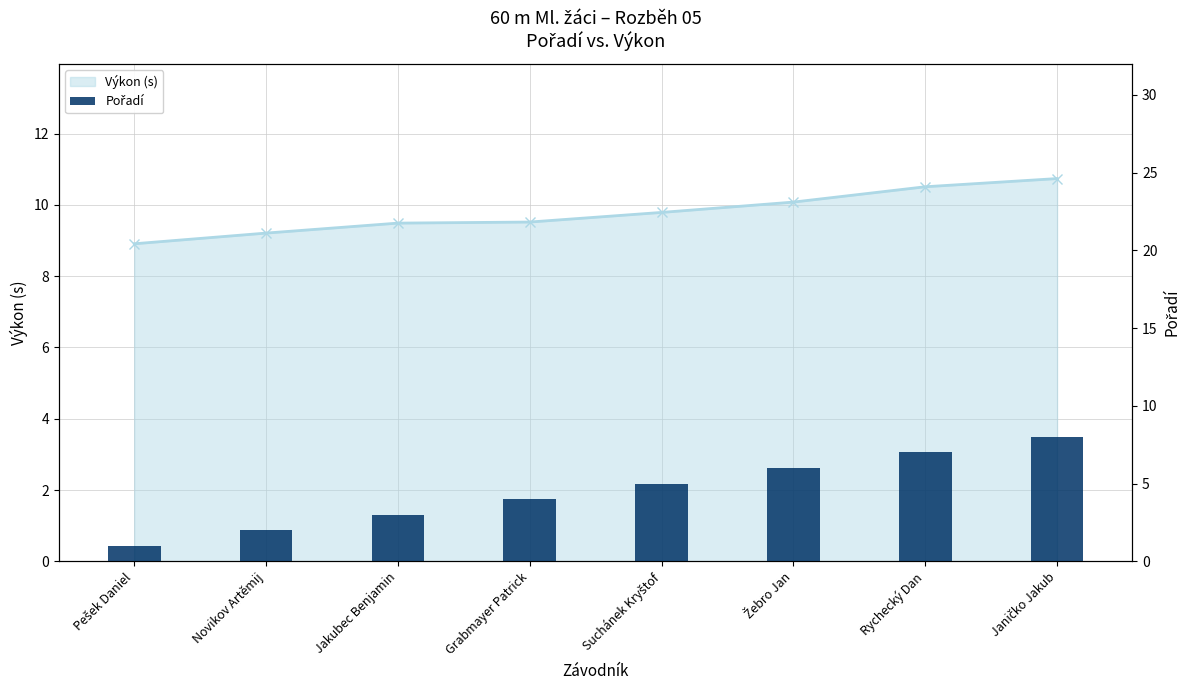

Rank the categories by value from highest to lowest.

Janičko Jakub, Rychecký Dan, Žebro Jan, Suchánek Kryštof, Grabmayer Patrick, Jakubec Benjamin, Novikov Artěmij, Pešek Daniel